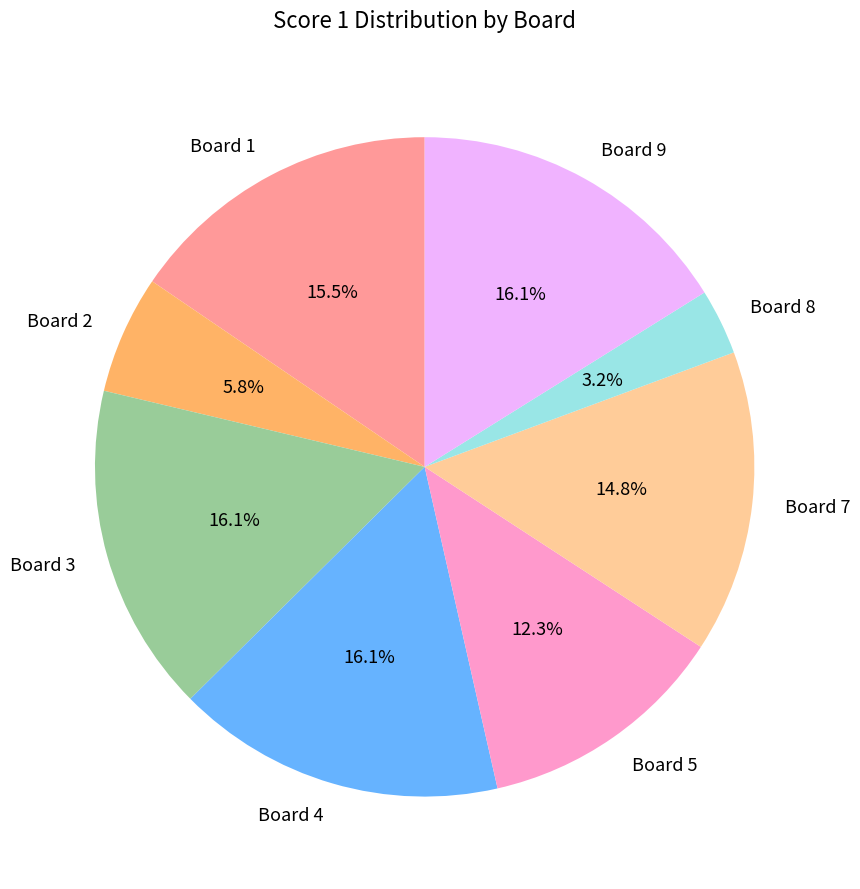

To the nearest percent, what percentage of the pie is Board 3?

16%